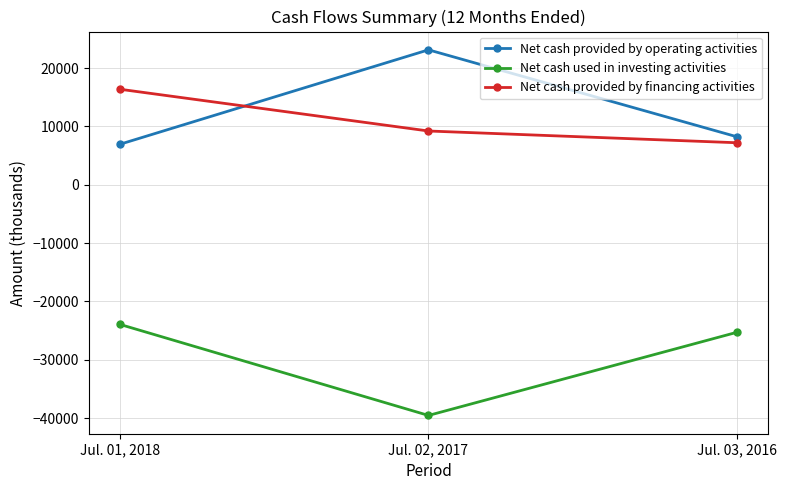

What are all the series names shown in the legend?

Net cash provided by operating activities, Net cash used in investing activities, Net cash provided by financing activities